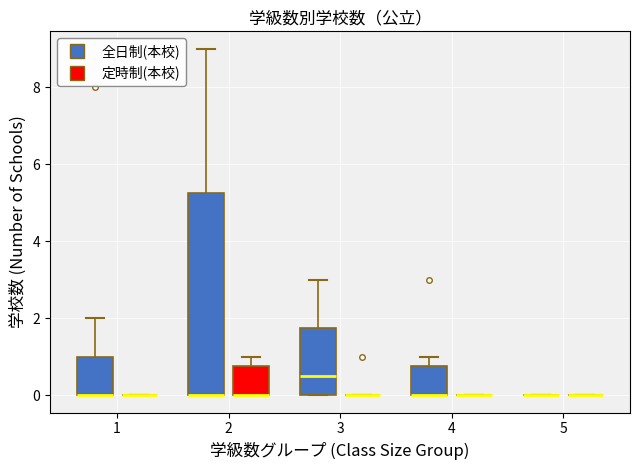

Reading left to right, transcribe this box plot: for each box, give where its median line is, the range the box spans, and where its two whiskers end, as read against the y-axis. The values are not printed on the chart, so give them approximately, as read against the axis.

1 (全日制(本校)): median 0.0 (drawn on the box's lower edge), box 0.0 to 1.0, whiskers 0.0 to 2.0
1 (定時制(本校)): box collapsed to a line at 0.0, whiskers 0.0 to 0.0
2 (全日制(本校)): median 0.0 (drawn on the box's lower edge), box 0.0 to 5.2, whiskers 0.0 to 9.0
2 (定時制(本校)): median 0.0 (drawn on the box's lower edge), box 0.0 to 0.8, whiskers 0.0 to 1.0
3 (全日制(本校)): median 0.6, box 0.0 to 1.8, whiskers 0.0 to 3.0
3 (定時制(本校)): box collapsed to a line at 0.0, whiskers 0.0 to 0.0
4 (全日制(本校)): median 0.0 (drawn on the box's lower edge), box 0.0 to 0.8, whiskers 0.0 to 1.0
4 (定時制(本校)): box collapsed to a line at 0.0, whiskers 0.0 to 0.0
5 (全日制(本校)): box collapsed to a line at 0.0, whiskers 0.0 to 0.0
5 (定時制(本校)): box collapsed to a line at 0.0, whiskers 0.0 to 0.0